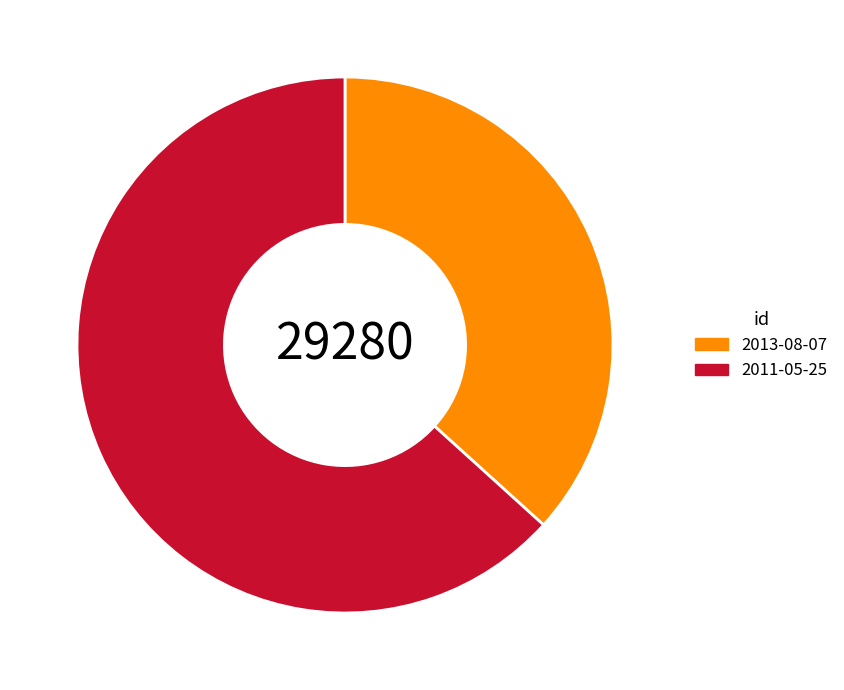

Is there a majority slice in this chart?

Yes